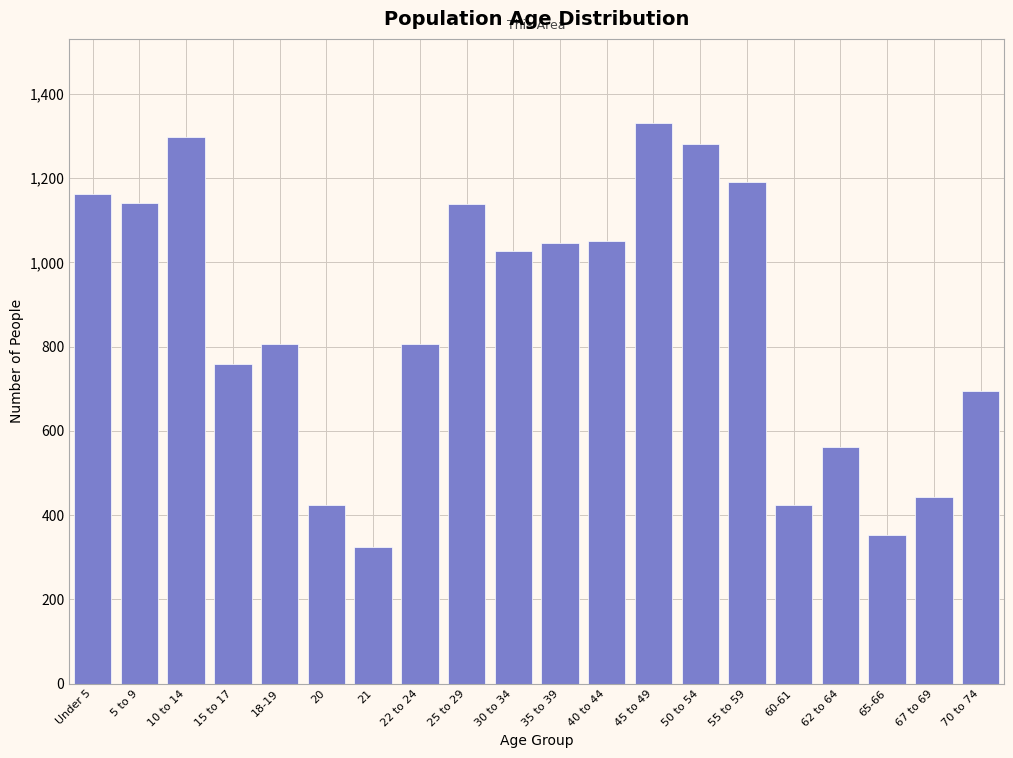

What is the label of the 1st bar from the right?

70 to 74